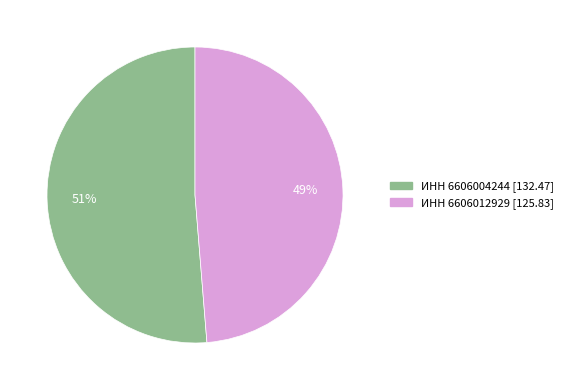

To the nearest percent, what is the average slice percentage?

50%